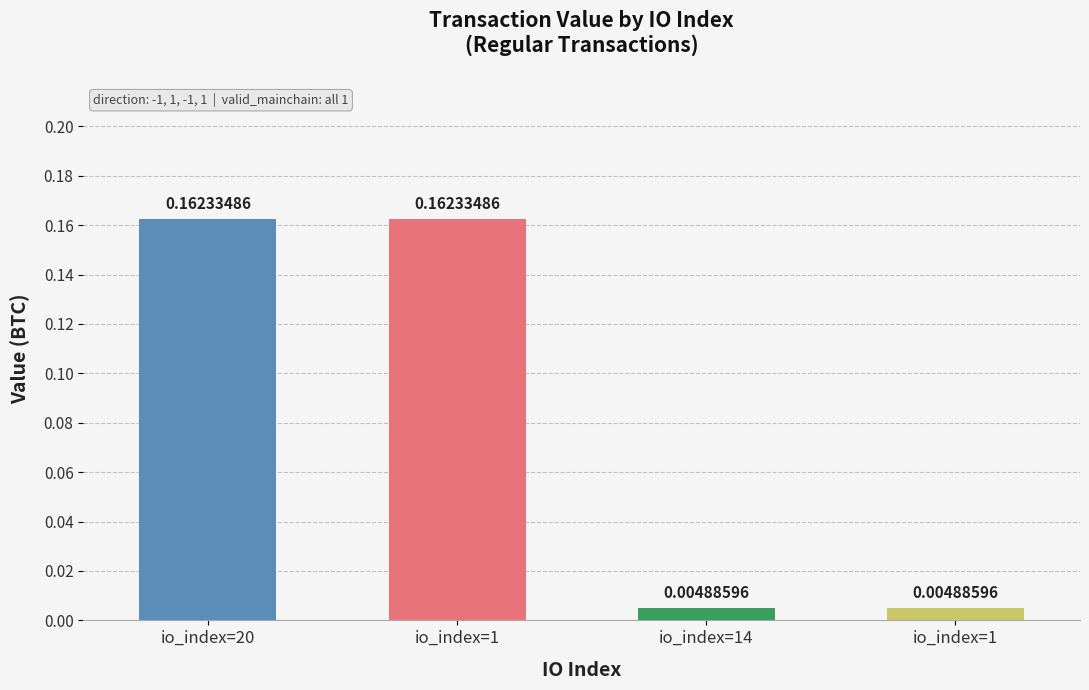

Rank the categories by value from lowest to highest.

14, 1, 20, 1